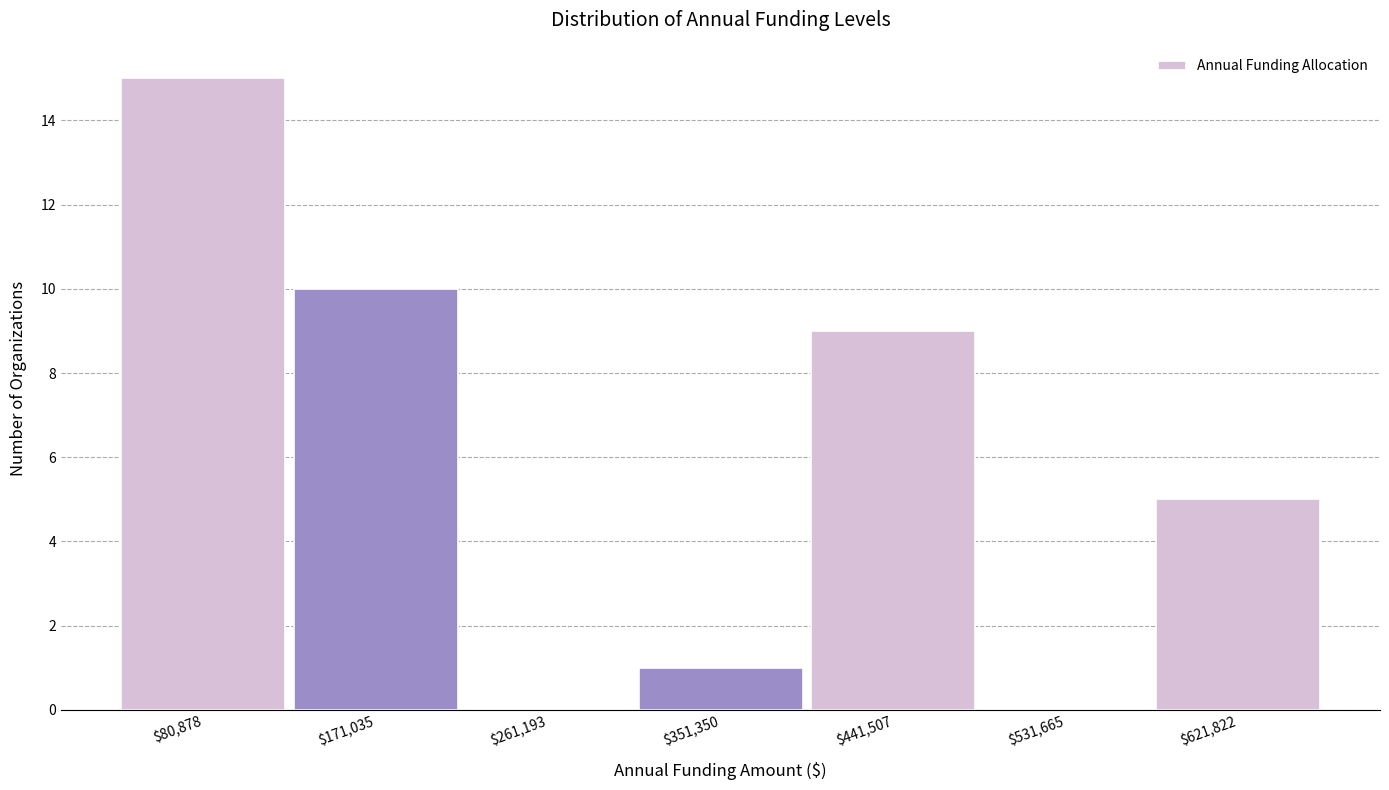

Which range on the x-axis has the tallest bar?

40000 to 130000